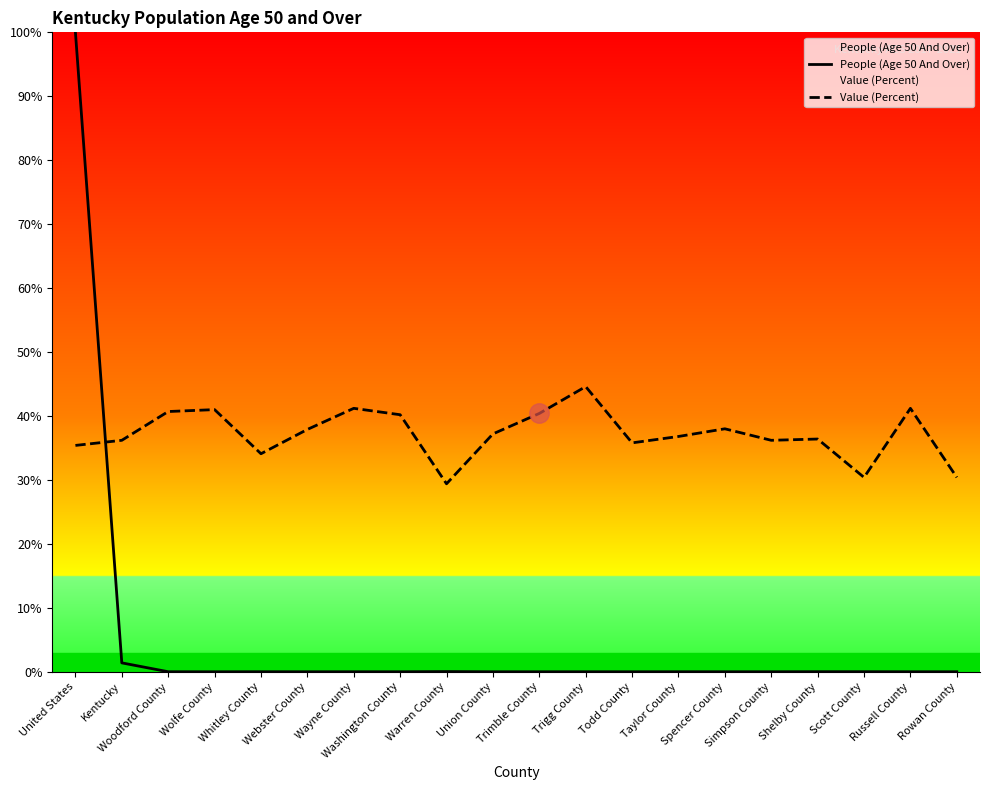

Is this an area chart (filled region under the line)?

No